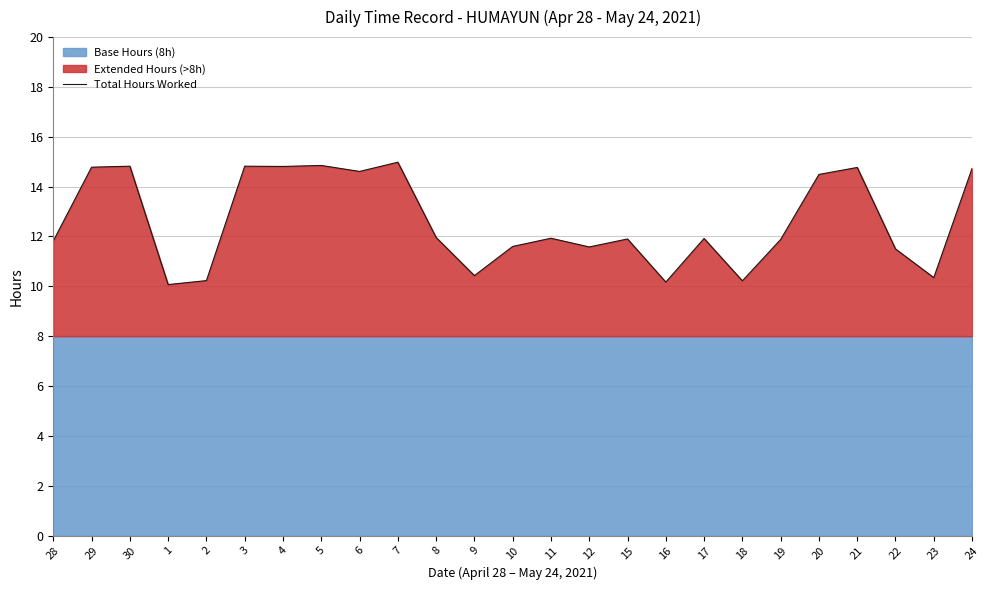

What is the value of the 1st point from the left?

11.8